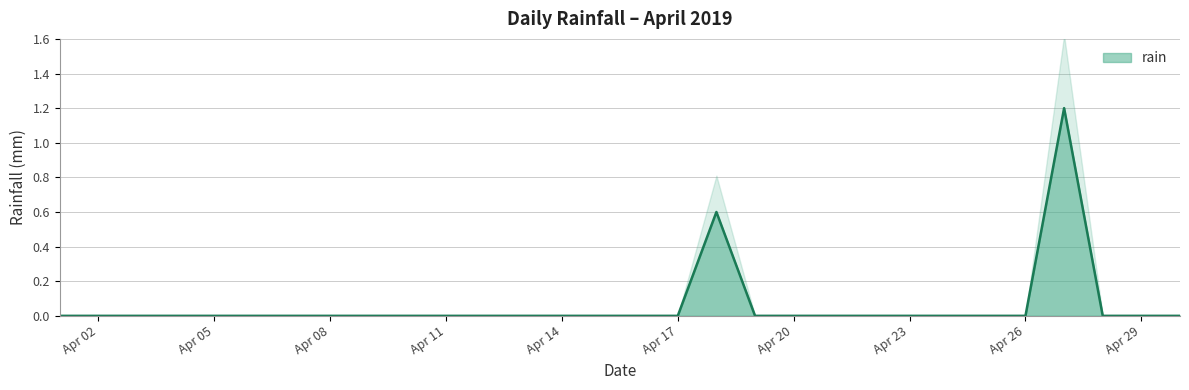

The value of rain at Apr 14 is 0.0. True or false?

True